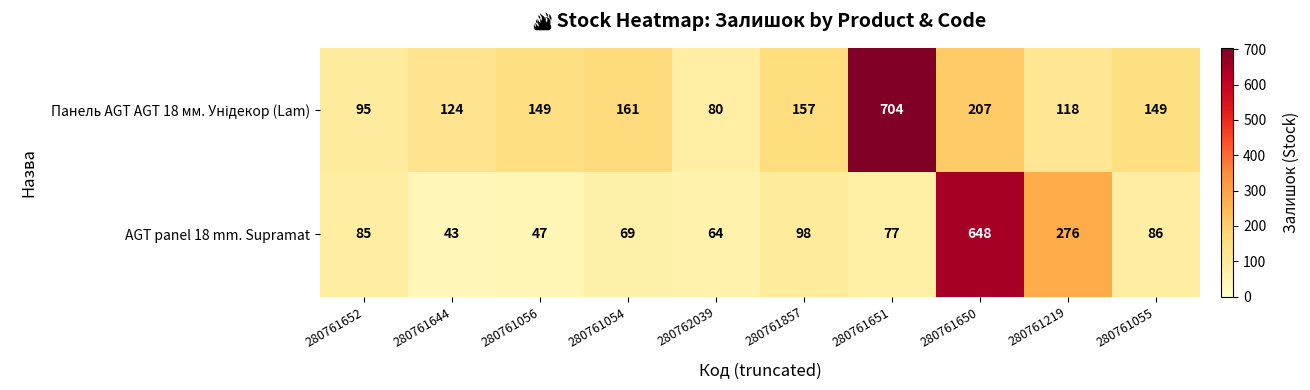

What value does the AGT panel 18 mm. Supramat series have at 280761857, to the nearest 100?

100